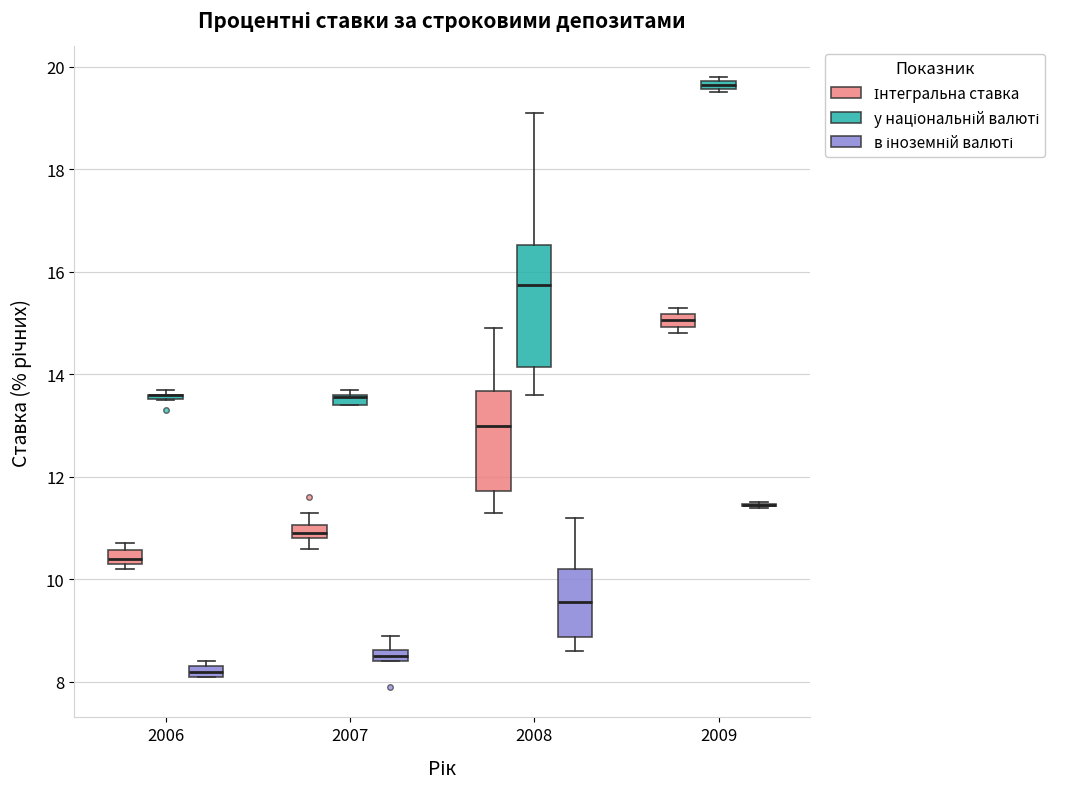

Comparing the boxes themselves (not the whiskers), which one is the tallest?

2008 (у національній валюті)